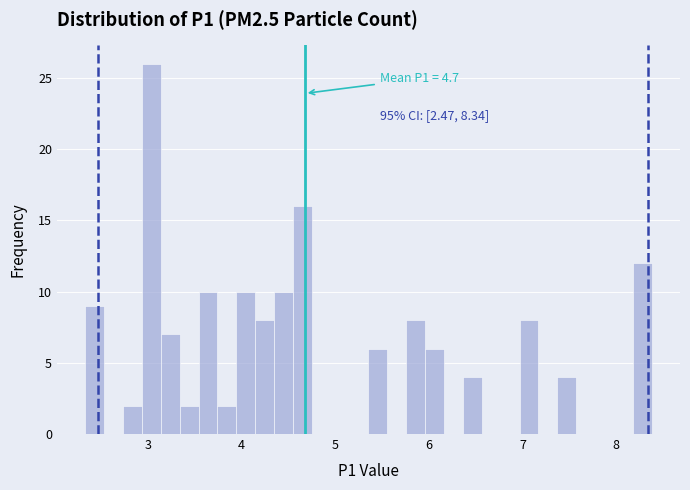

Around what value on the x-axis is the tallest bar? Give the approximate position of its centre, as read against the axis.

3.0